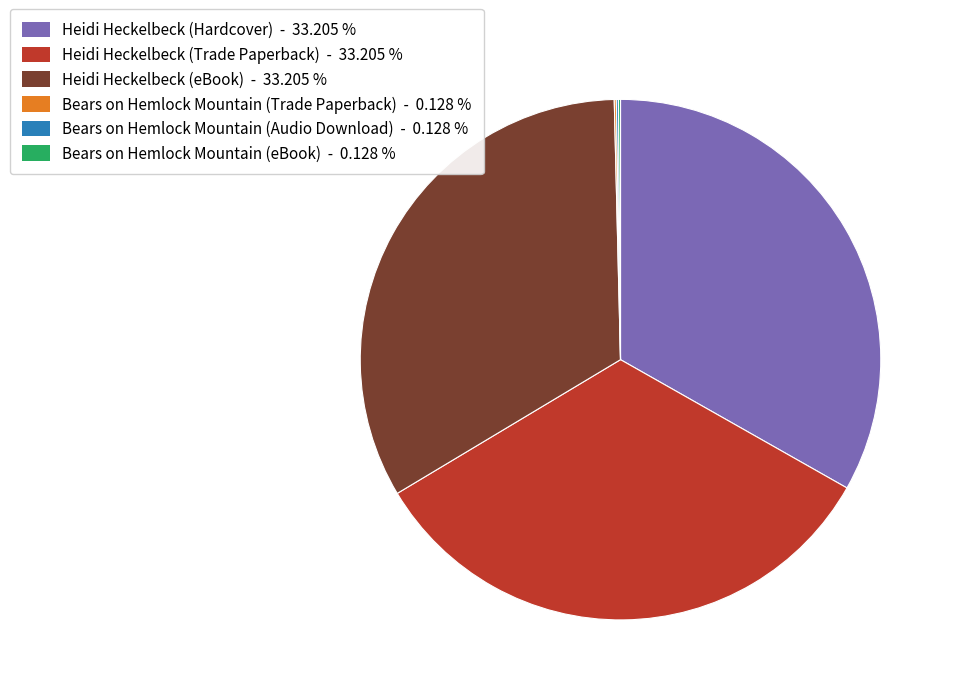

Is there a majority slice in this chart?

No